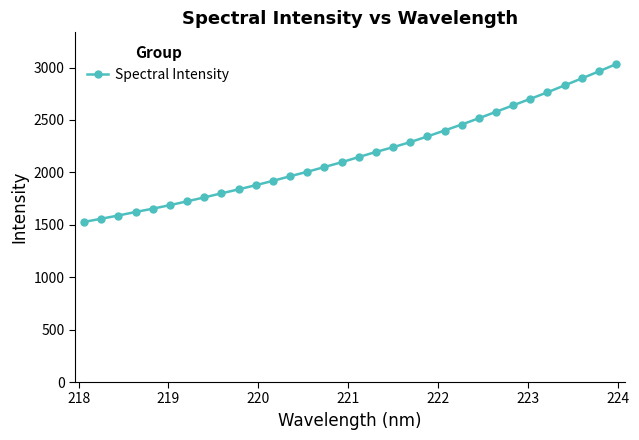

What is the value of the 30th point from the left?

2896.9